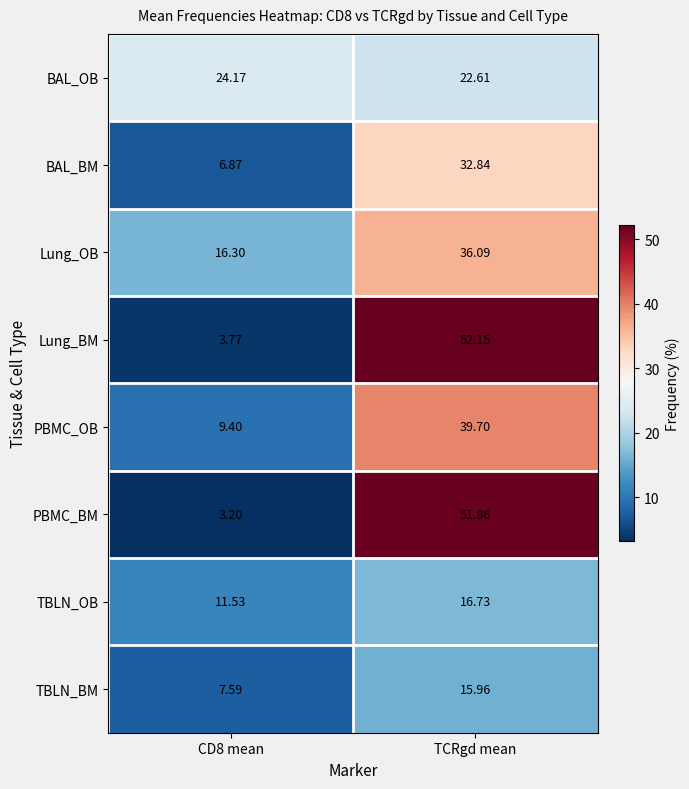

Rank the series by their maximum value, from lowest to highest.

TBLN_BM, TBLN_OB, BAL_OB, BAL_BM, Lung_OB, PBMC_OB, PBMC_BM, Lung_BM